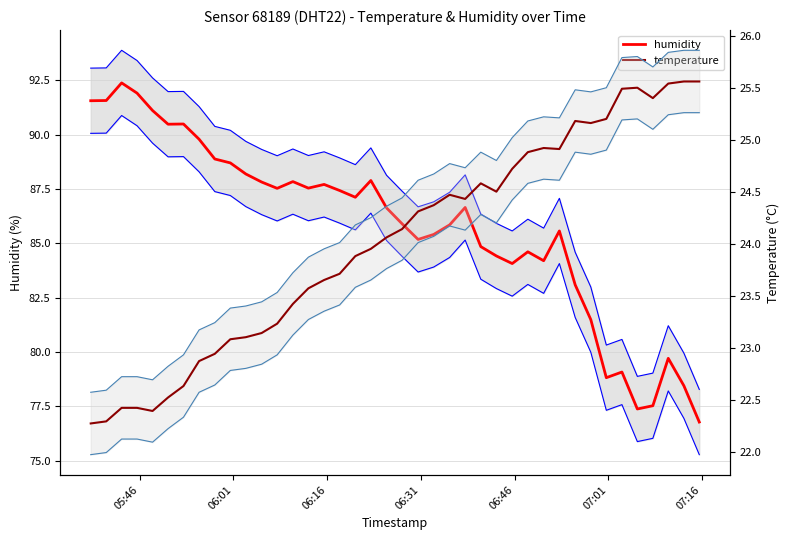

True or false: temperature has more than 1 points higher than both neighbors.

True